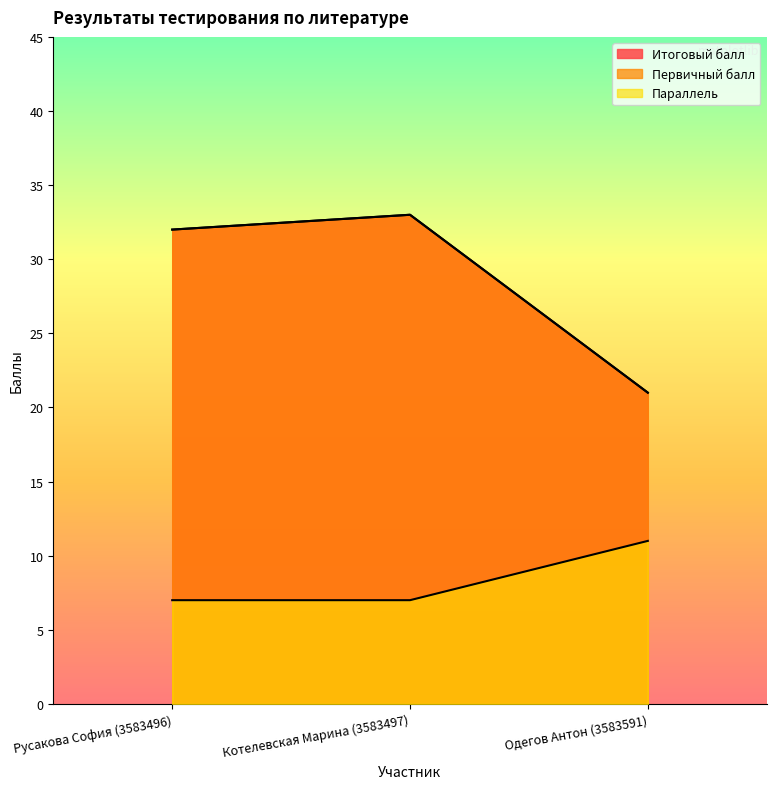

What is the difference between the Параллель values at Одегов Антон (3583591) and Котелевская Марина (3583497)?

4